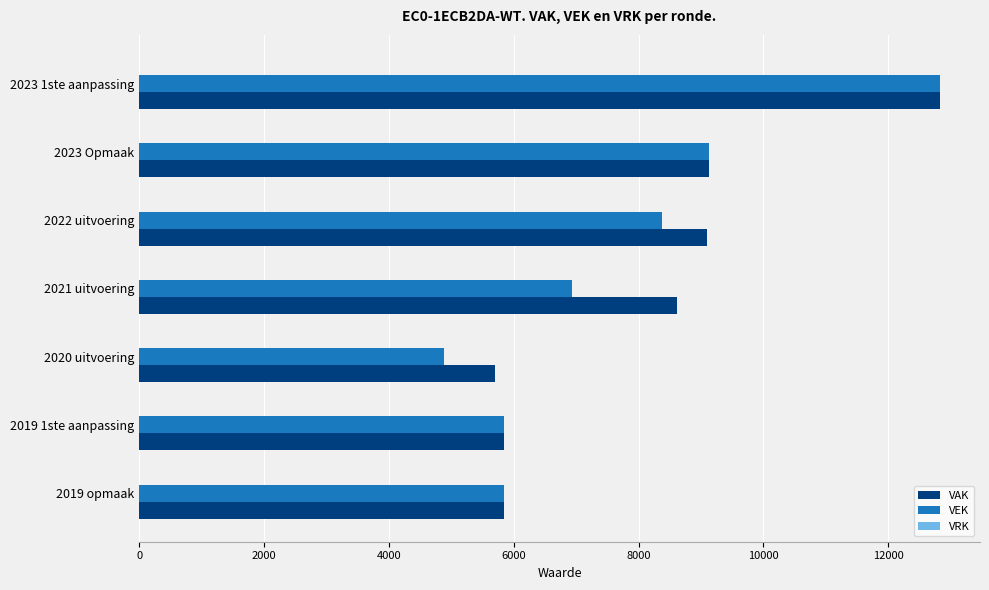

True or false: VEK has a value of 4885 at 2020 uitvoering.

True